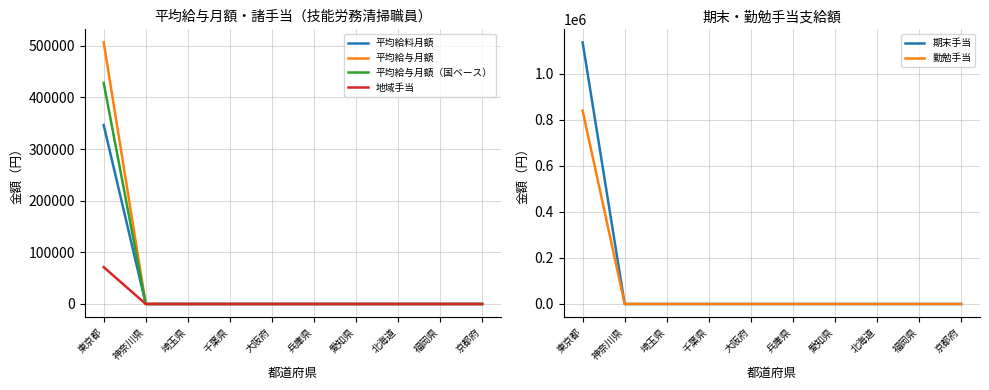

How many positive values does the 平均給与月額（国ベース） series have?

1